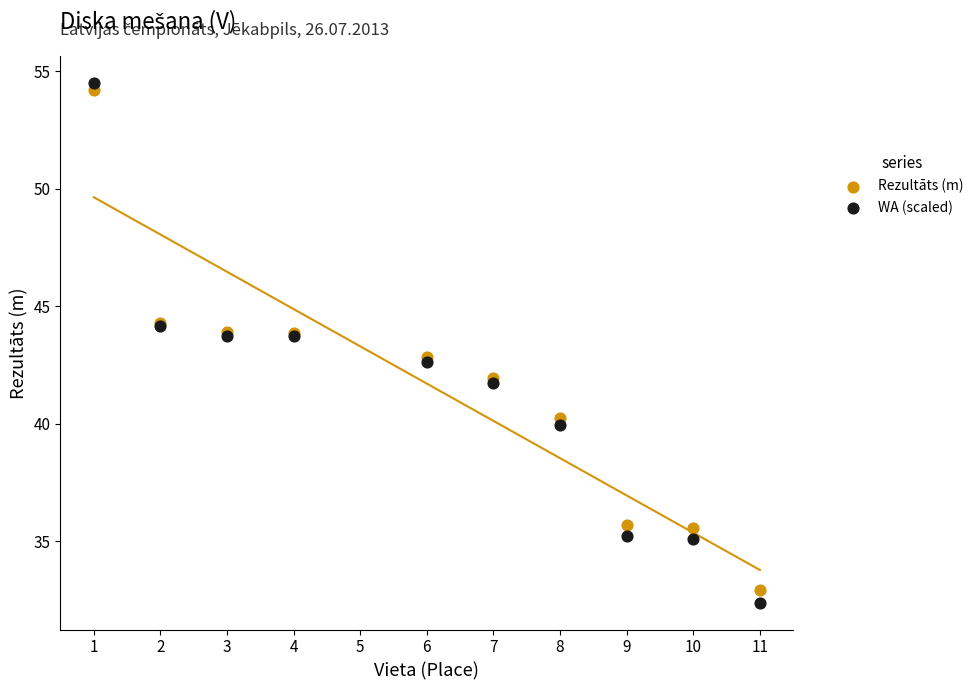

What are all the series names shown in the legend?

Rezultāts (m), WA (scaled)